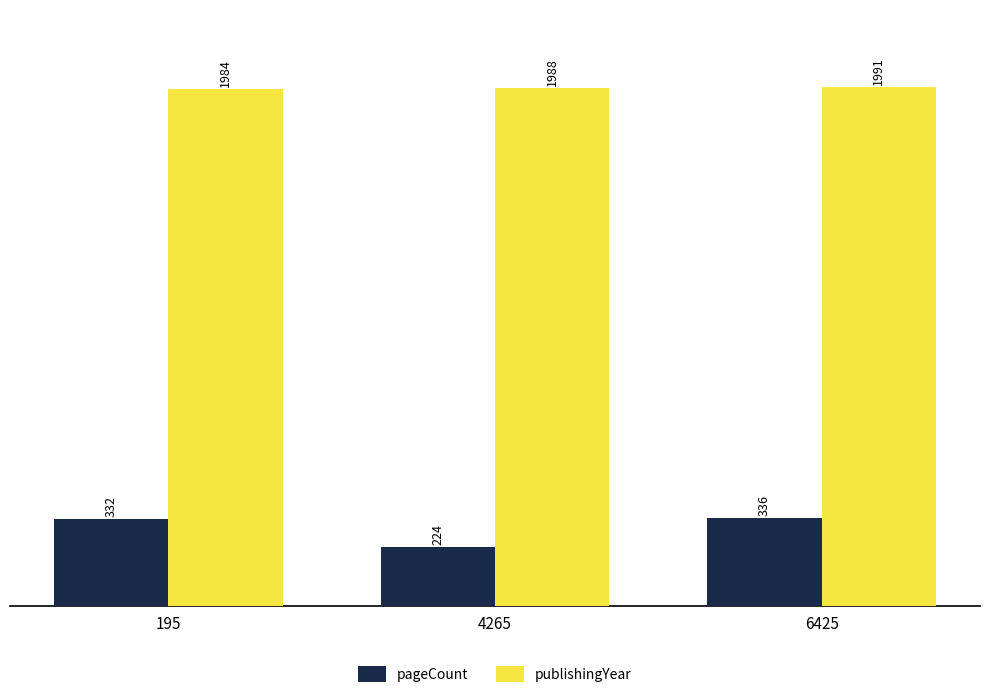

What is the total value across all series at 6425?

2327